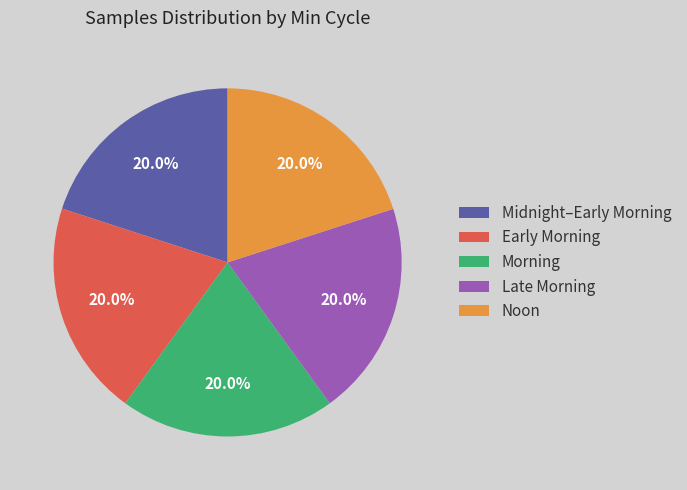

Count the number of slices in the pie.

5